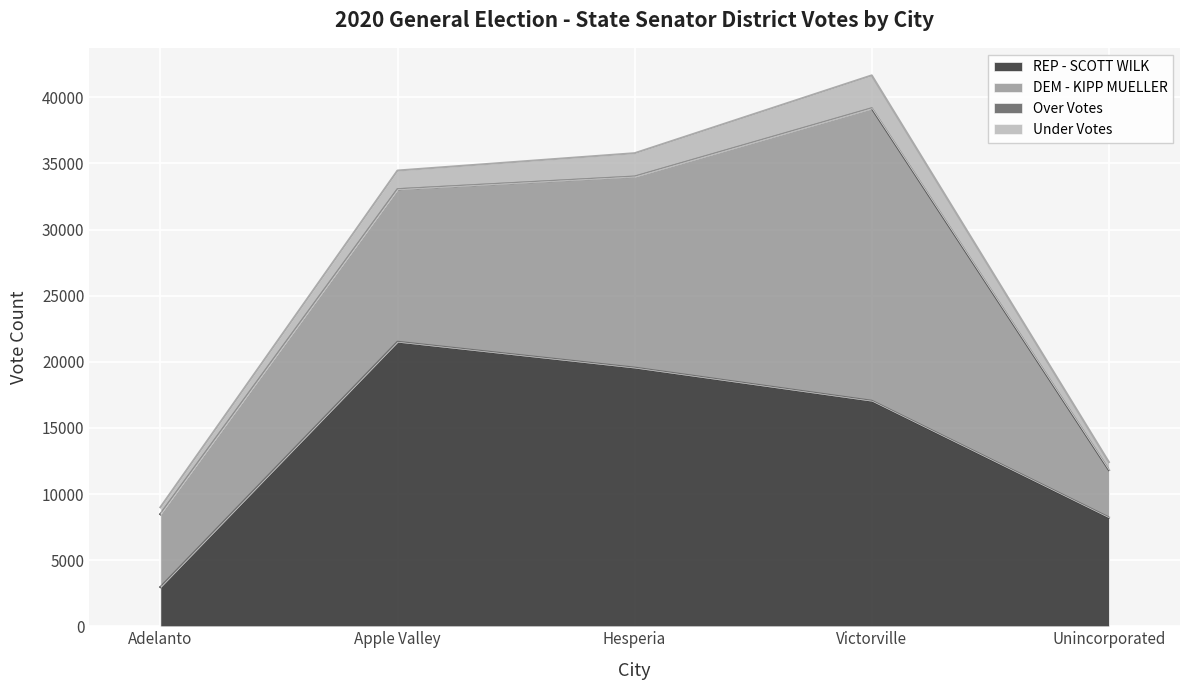

At how many categories does at least one series exceed 20636?

2